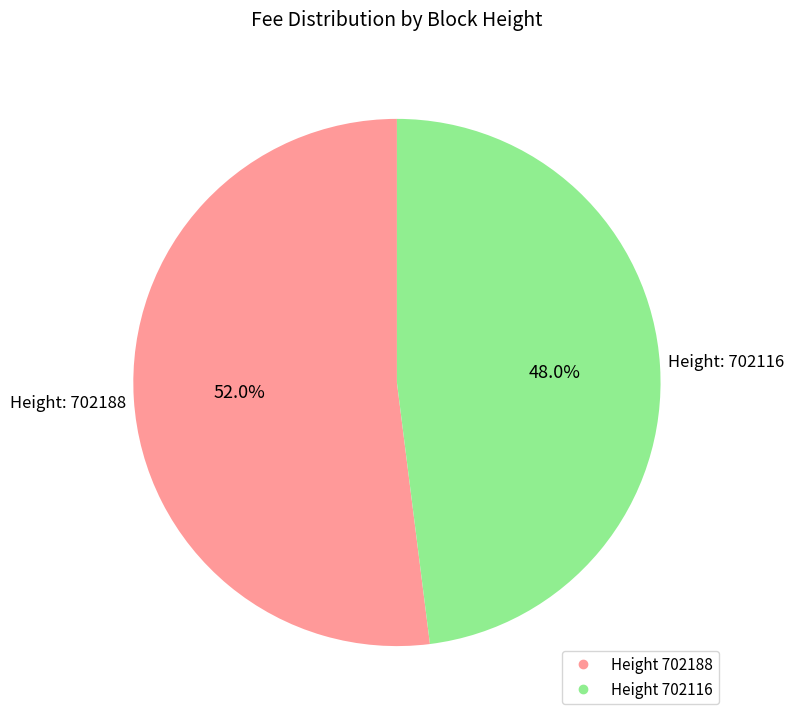

Is there any slice that represents more than half of the pie?

Yes